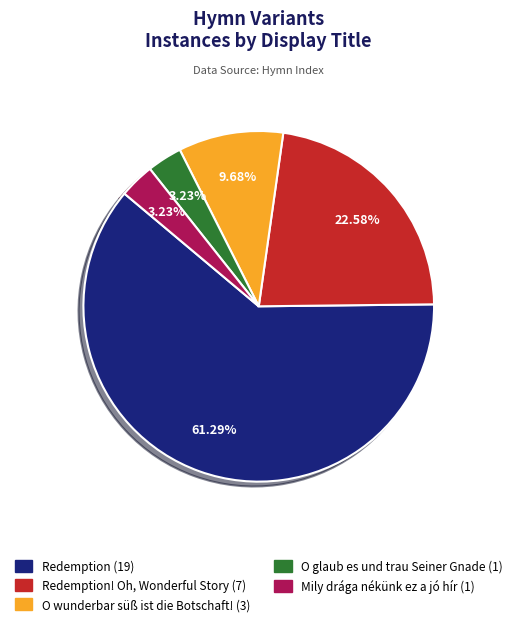

Does any single category account for the majority?

Yes